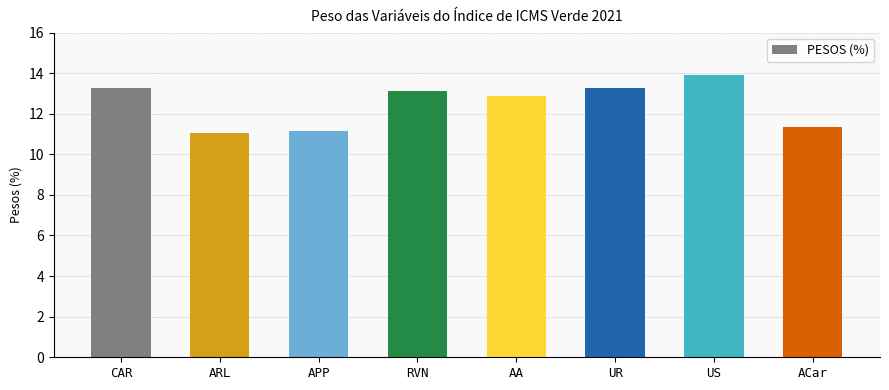

How many values are below 13?

4